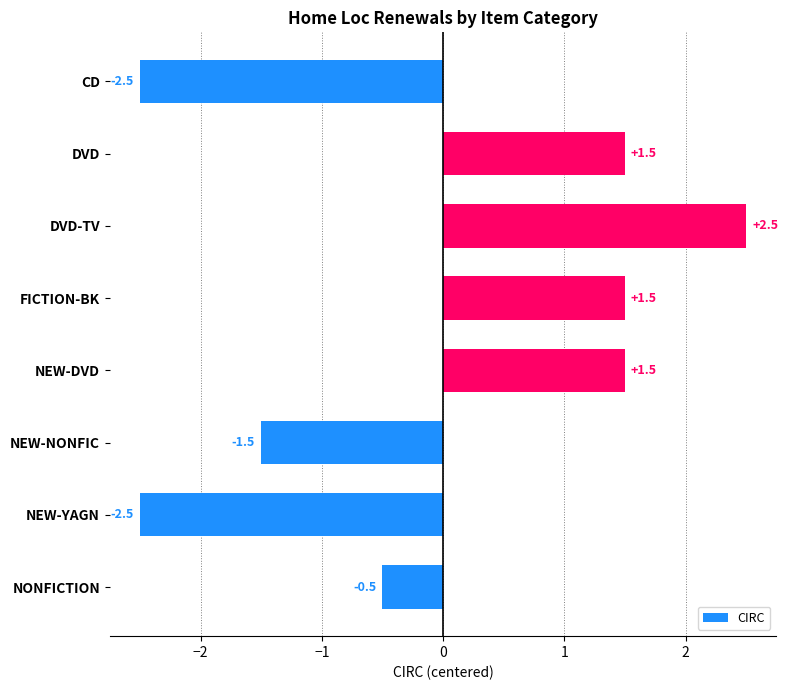

How many values are below zero?

4